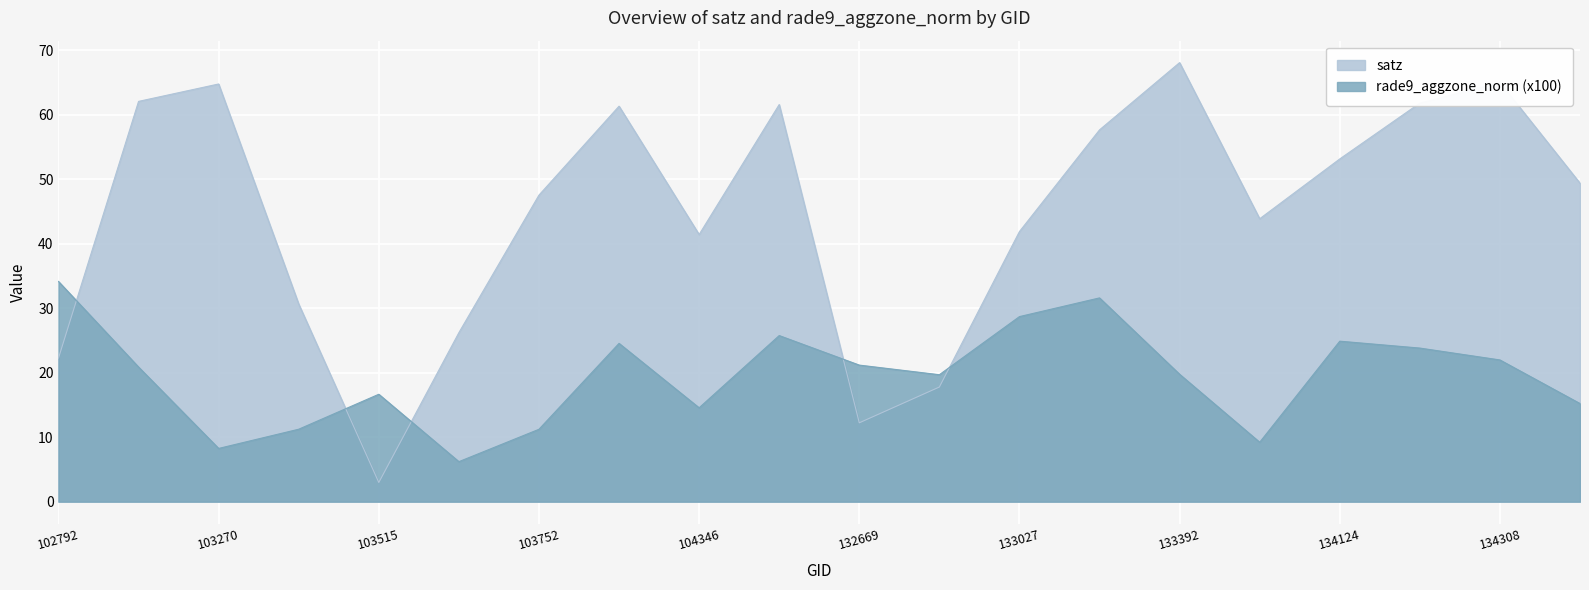

What is the value of the satz point at the 10th from the left?

61.6